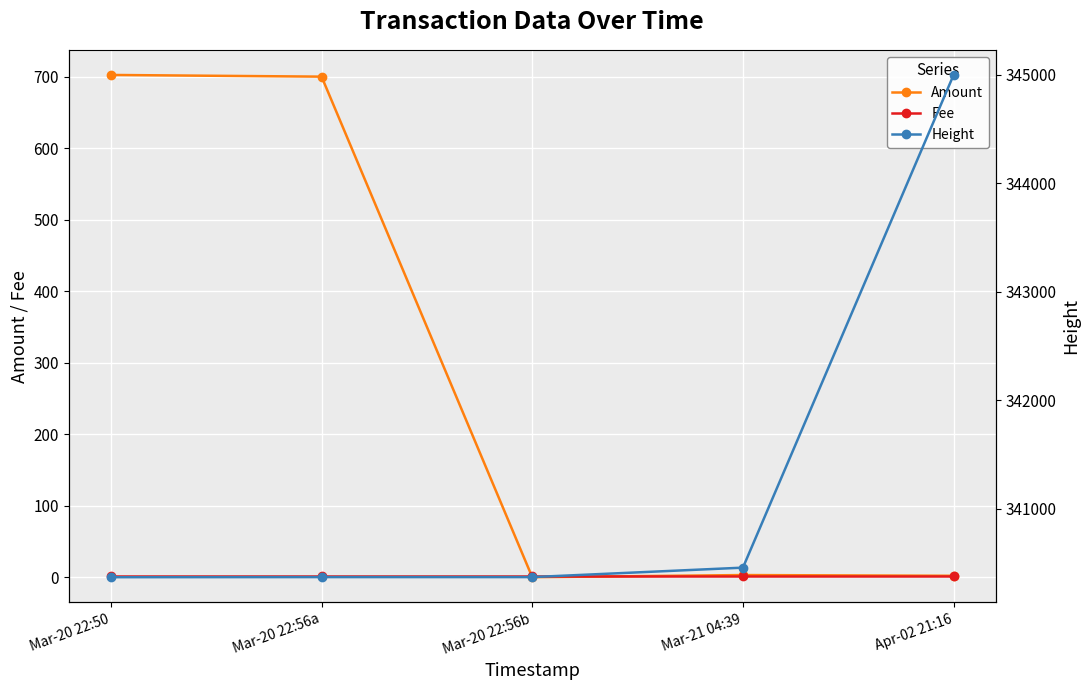

Is the value of Fee at Mar-20 22:56a greater than the value of Amount at Mar-20 22:56a?

No